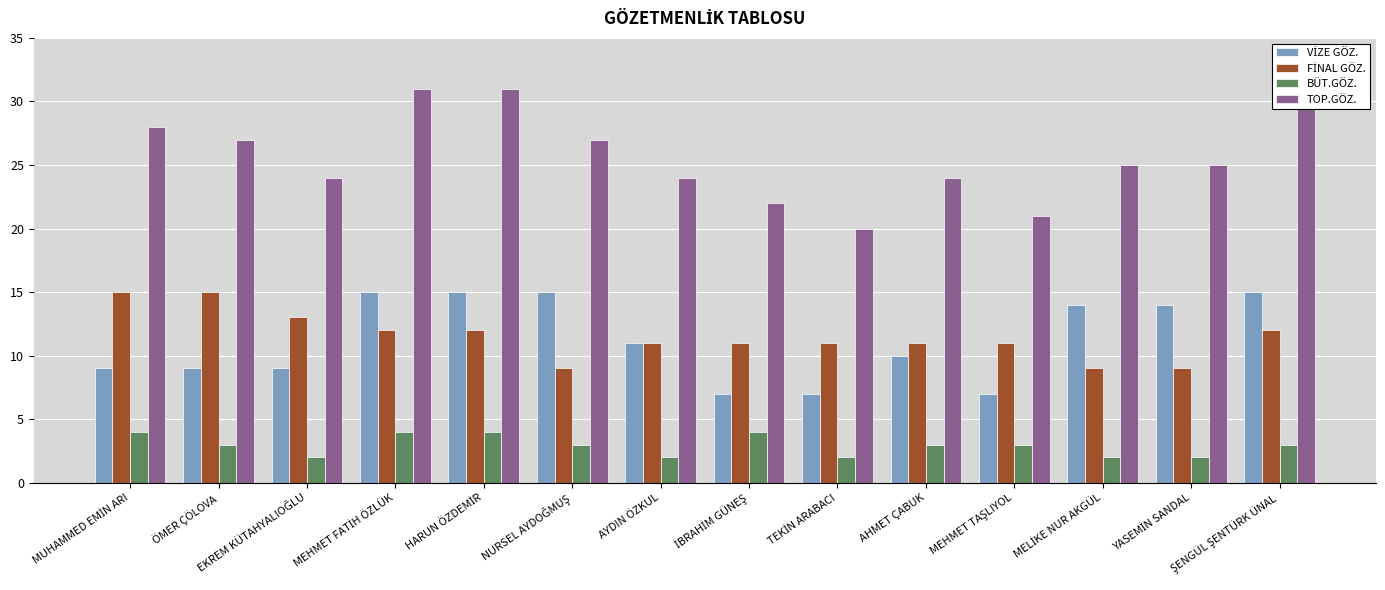

What is the highest value of the BÜT.GÖZ. series?

4